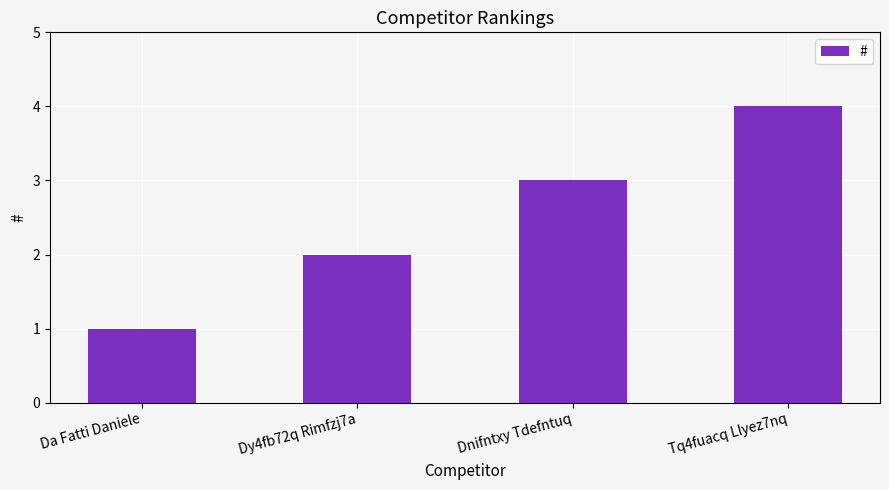

What is the label of the 1st bar from the right?

Tq4fuacq Llyez7nq